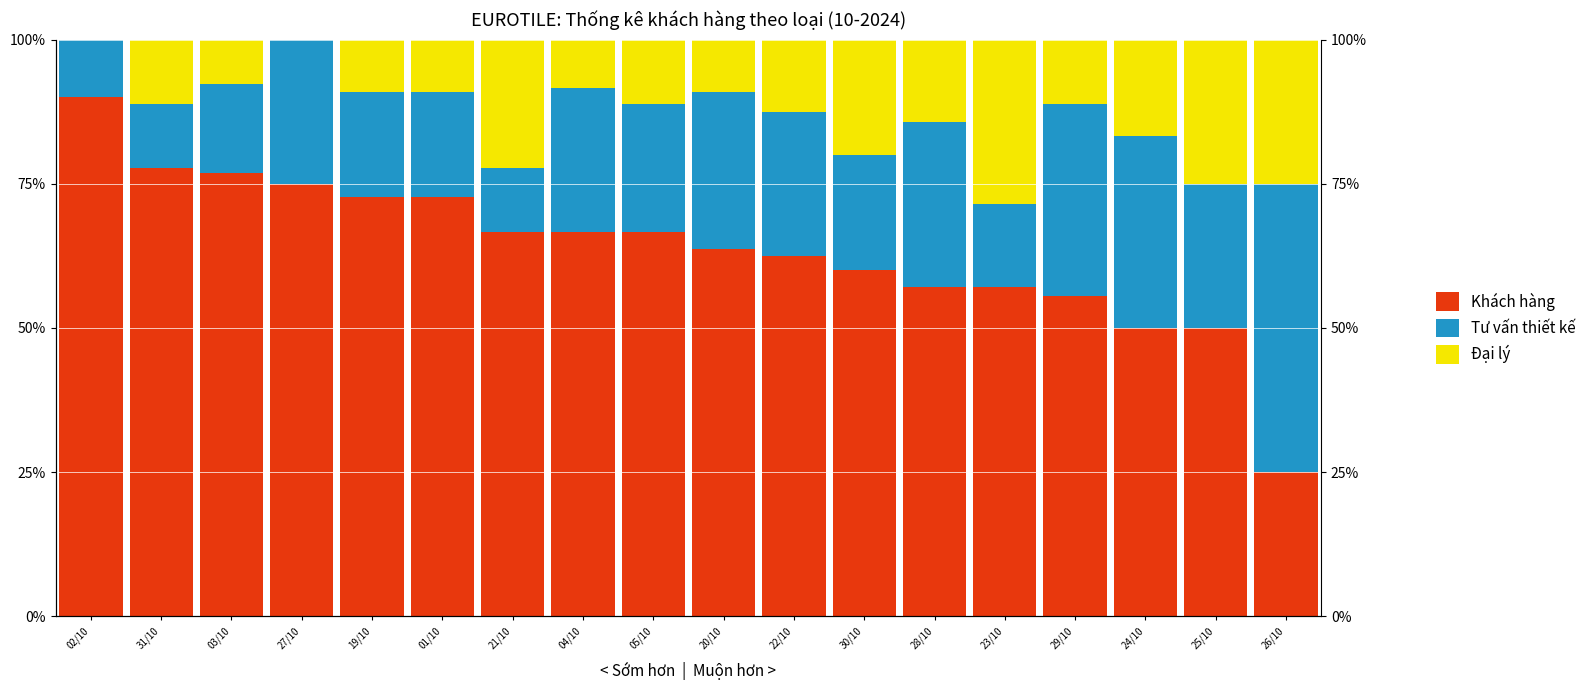

Rank the categories by Tư vấn thiết kế value from highest to lowest.

26/10, 29/10, 24/10, 28/10, 20/10, 27/10, 04/10, 22/10, 25/10, 05/10, 30/10, 19/10, 01/10, 03/10, 23/10, 31/10, 21/10, 02/10